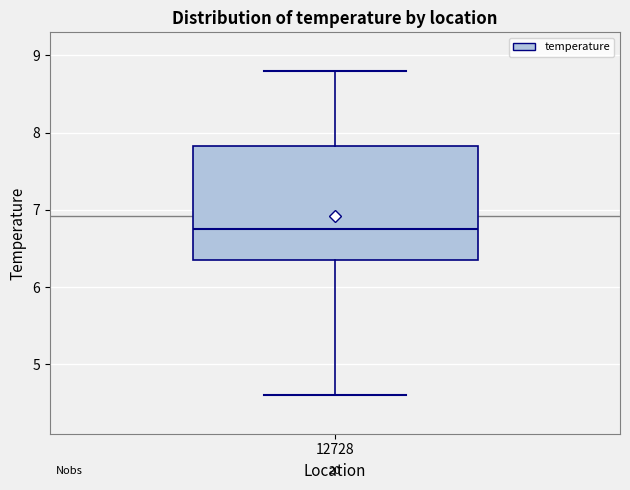

Where does the lower whisker of the box at x = 12728 end on the y-axis? The values are not printed on the chart, so give them approximately, as read against the axis.

4.6